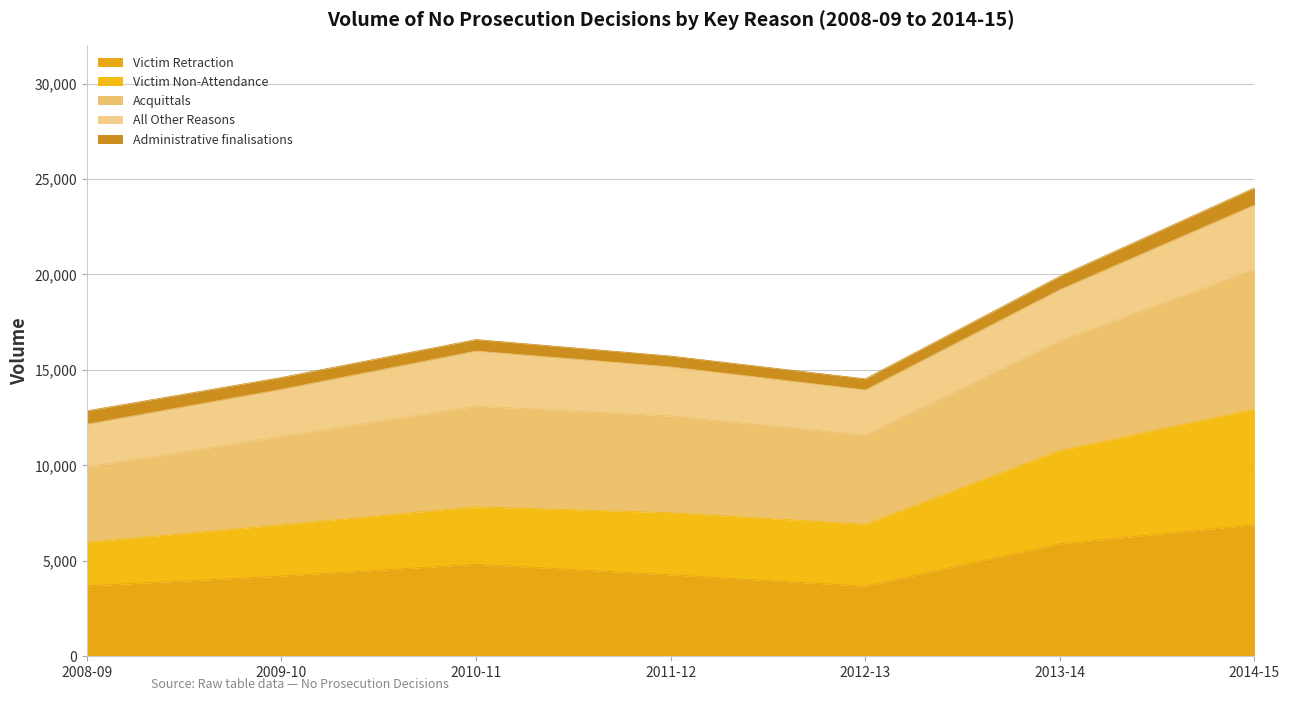

How many lines are shown in the chart?

5